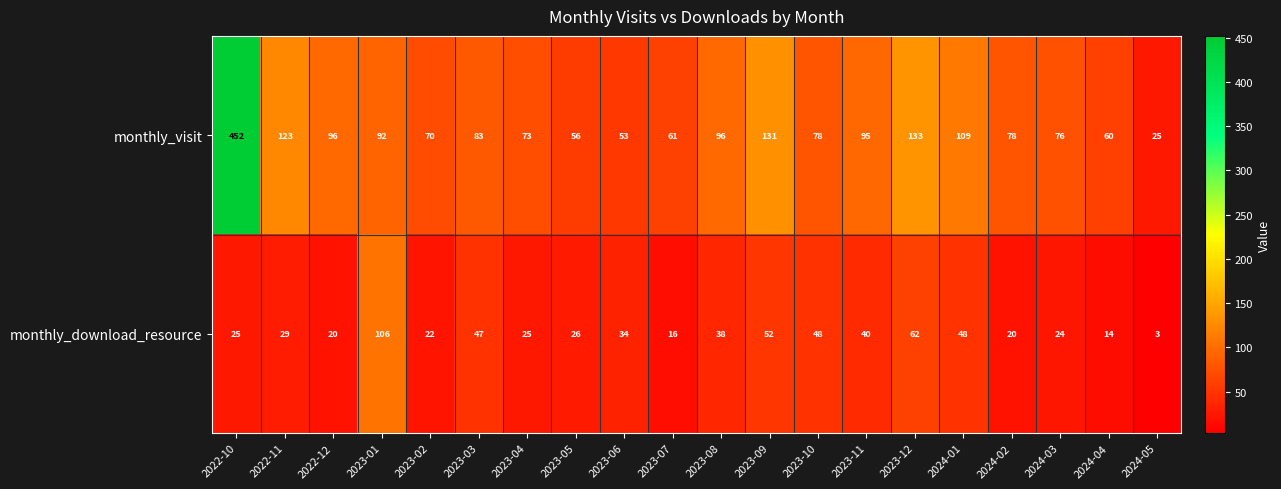

What is the smallest value displayed?

3